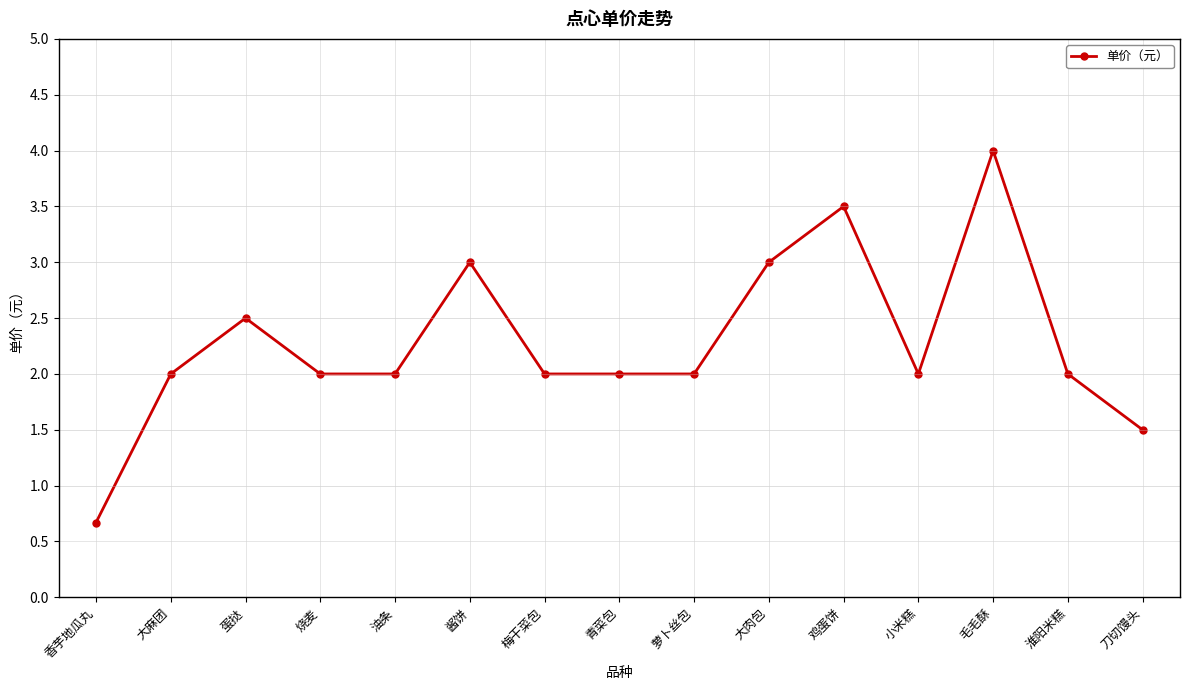

The chart shows a value of 0.7 at 油条. True or false?

False